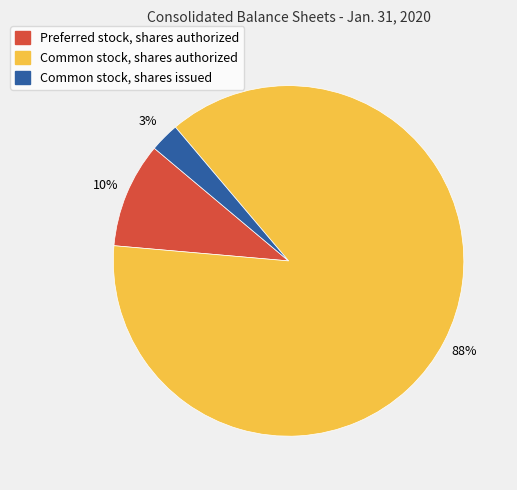

Between Preferred stock, shares authorized and Common stock, shares authorized, which is larger?

Common stock, shares authorized